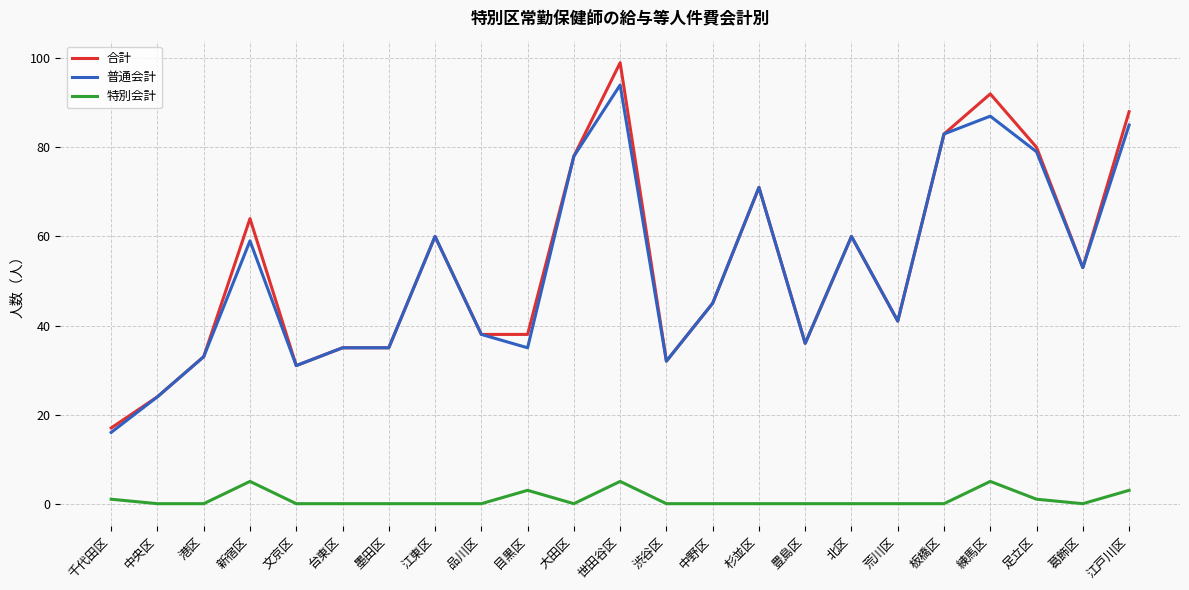

What is the average value of the 合計 series?

54